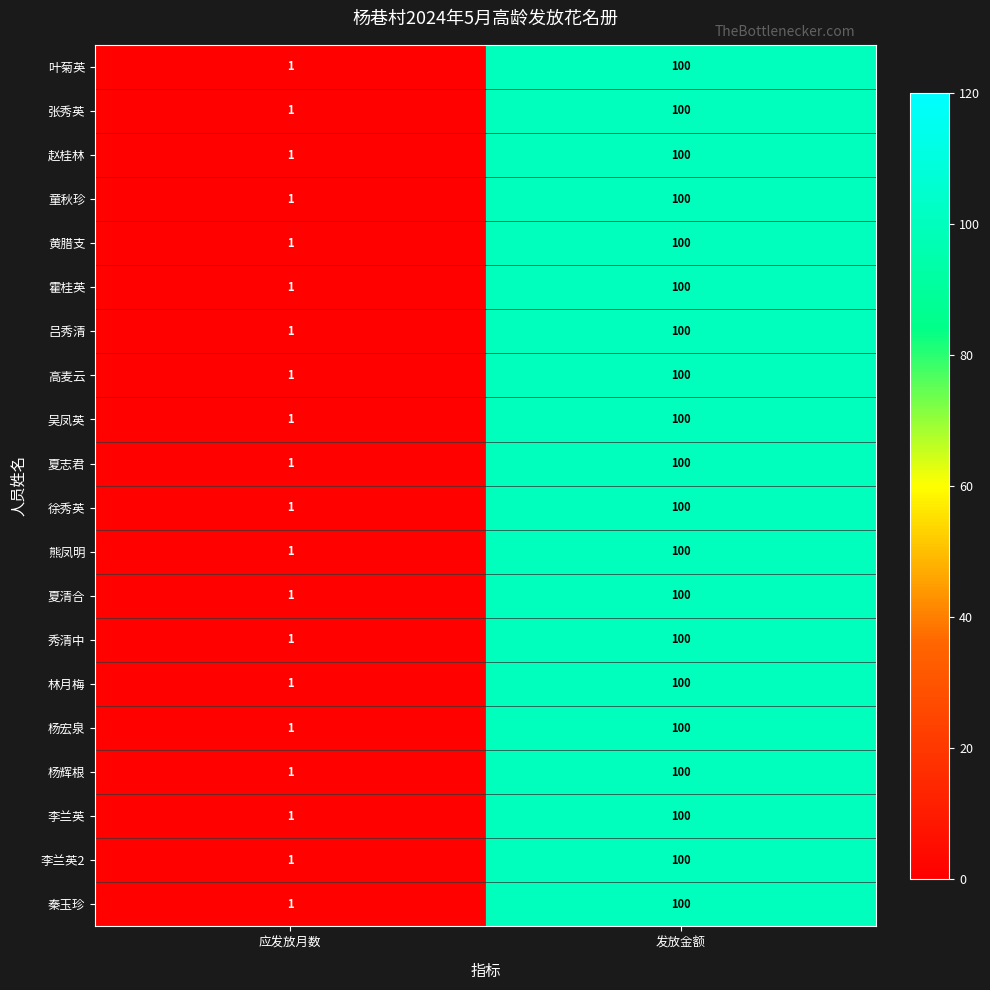

Where is 赵桂林 nearest to the value 50?

应发放月数